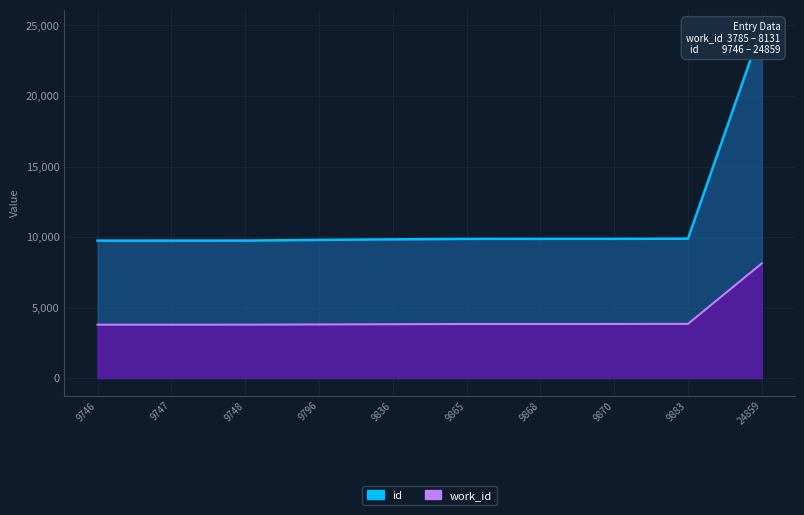

The value of work_id at 9868 is 3834. True or false?

True